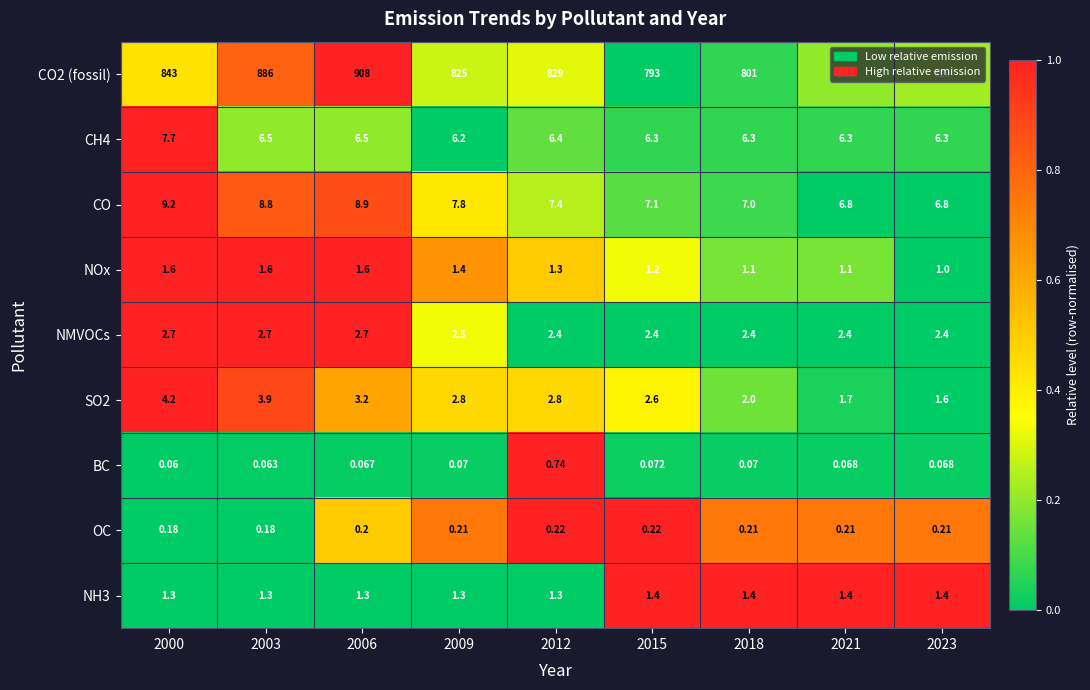

Rank the series by their maximum value, from highest to lowest.

CO2 (fossil), CO, CH4, SO2, NMVOCs, NOx, NH3, BC, OC